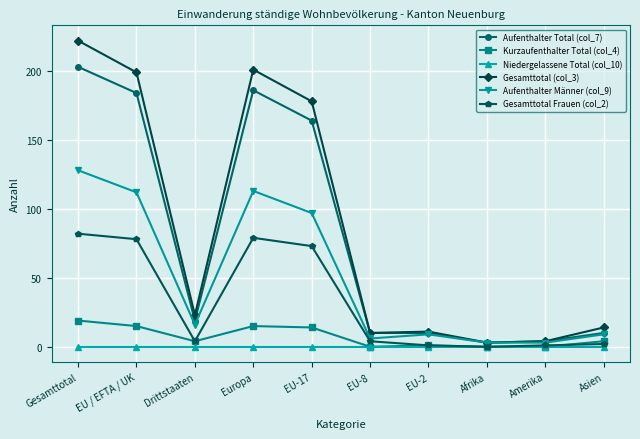

At Europa, list the series in order from largest to smallest.

Gesamttotal (col_3), Aufenthalter Total (col_7), Aufenthalter Männer (col_9), Gesamttotal Frauen (col_2), Kurzaufenthalter Total (col_4), Niedergelassene Total (col_10)